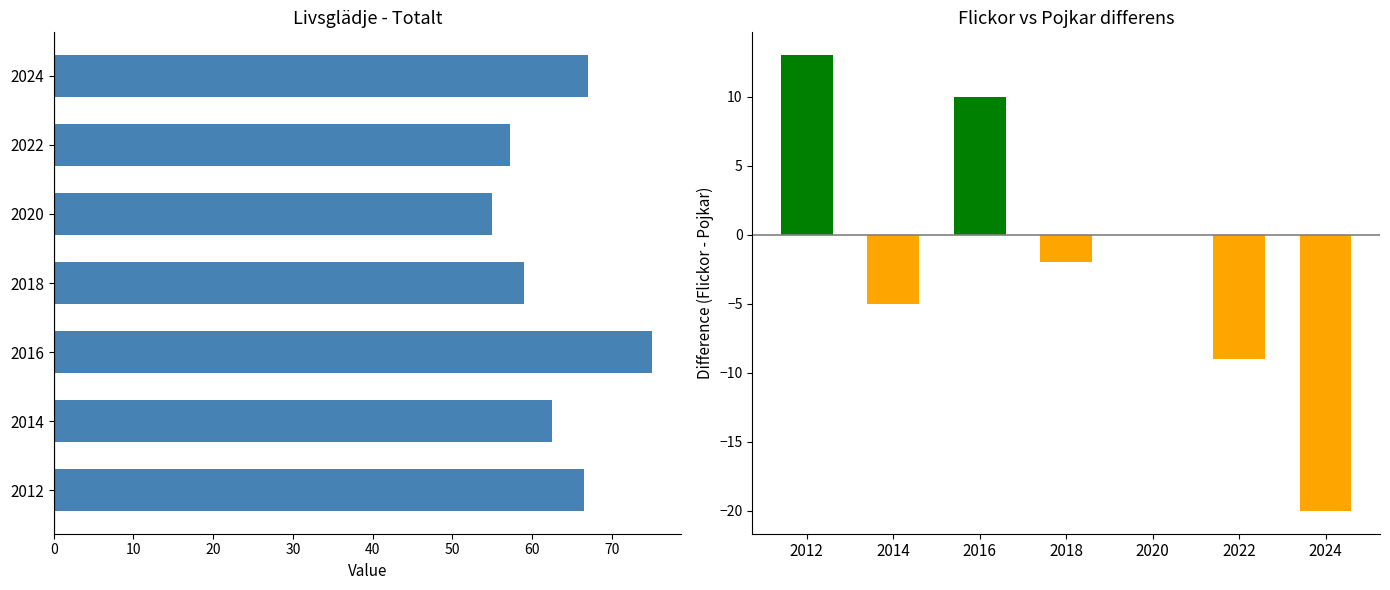

True or false: Totalt has a value of 20.3 at 2022.

False